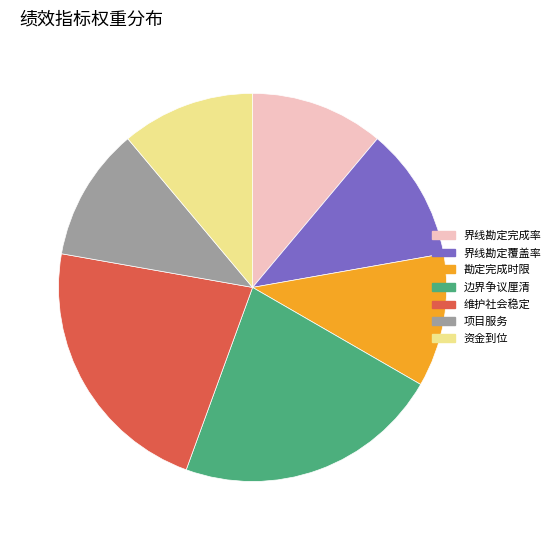

Count the number of slices in the pie.

7